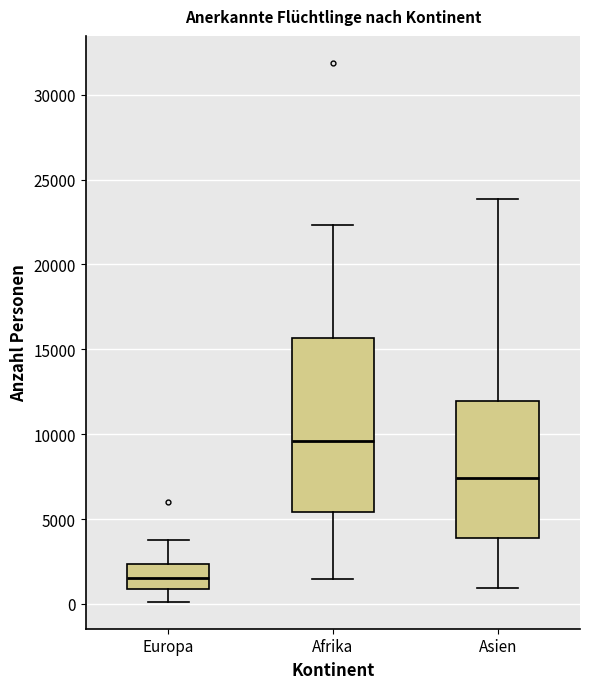

Reading left to right, read every box against the y-axis: the position of its median line, the range the box covers, and the ends of its whiskers. The values are not printed on the chart, so give them approximately, as read against the axis.

Europa: median 1500, box 1000 to 2500, whiskers 0 to 4000
Afrika: median 9500, box 5500 to 15500, whiskers 1500 to 22500
Asien: median 7500, box 4000 to 12000, whiskers 1000 to 24000